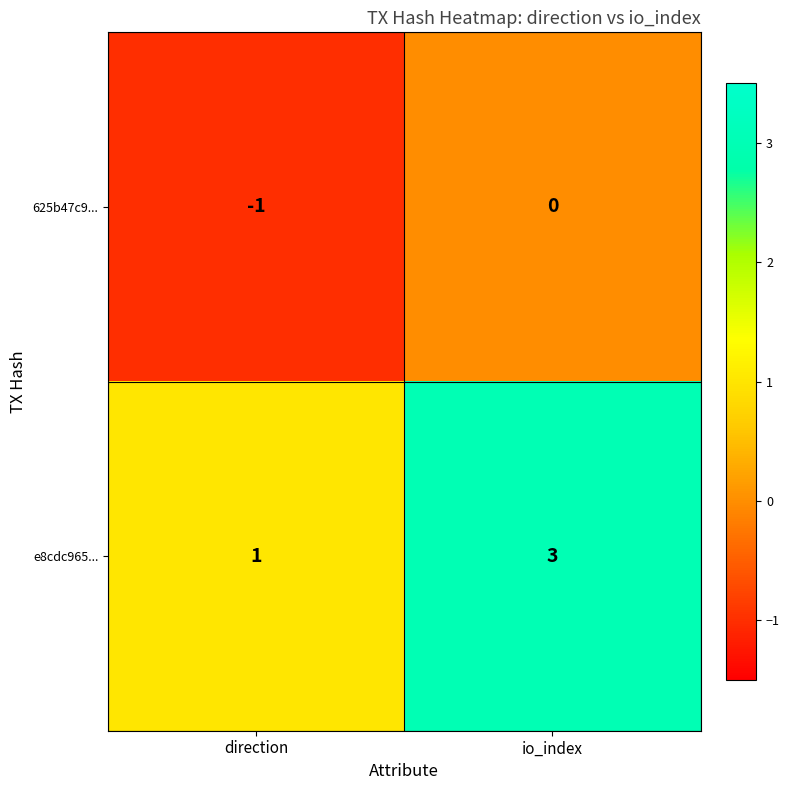

Where is 625b47c9... nearest to the value 0?

io_index